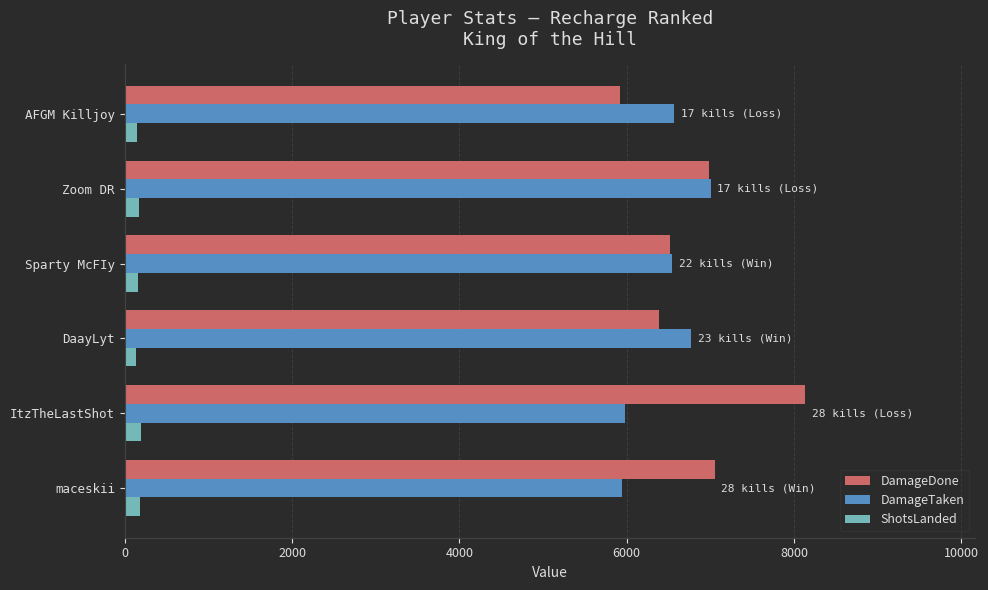

List the series in order of their peak value, lowest first.

ShotsLanded, DamageTaken, DamageDone